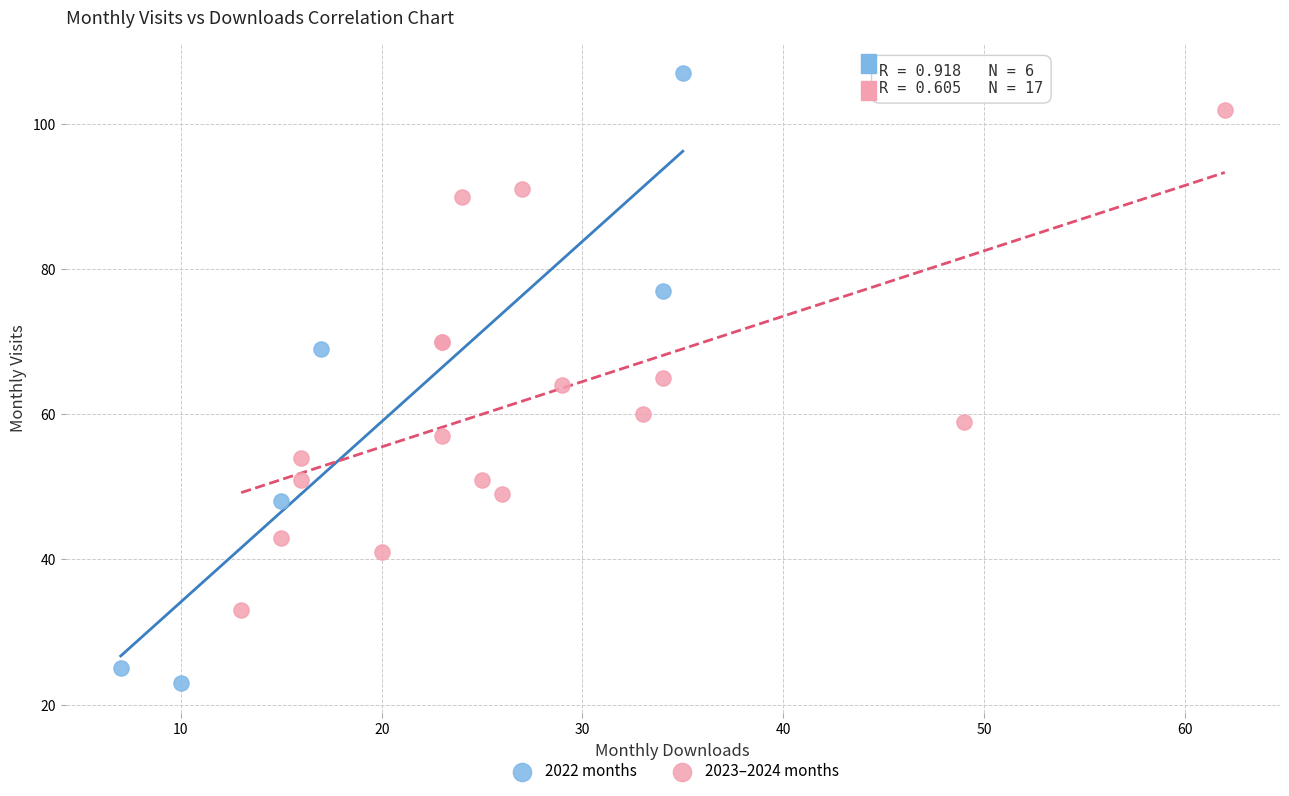

Which series has the widest spread of Y values?

2022 months